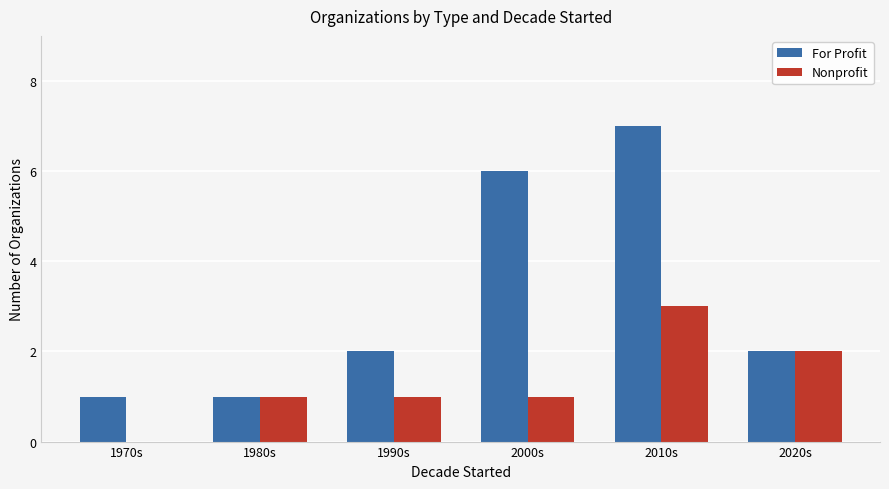

At which category does the chart reach its peak across all series?

2010s